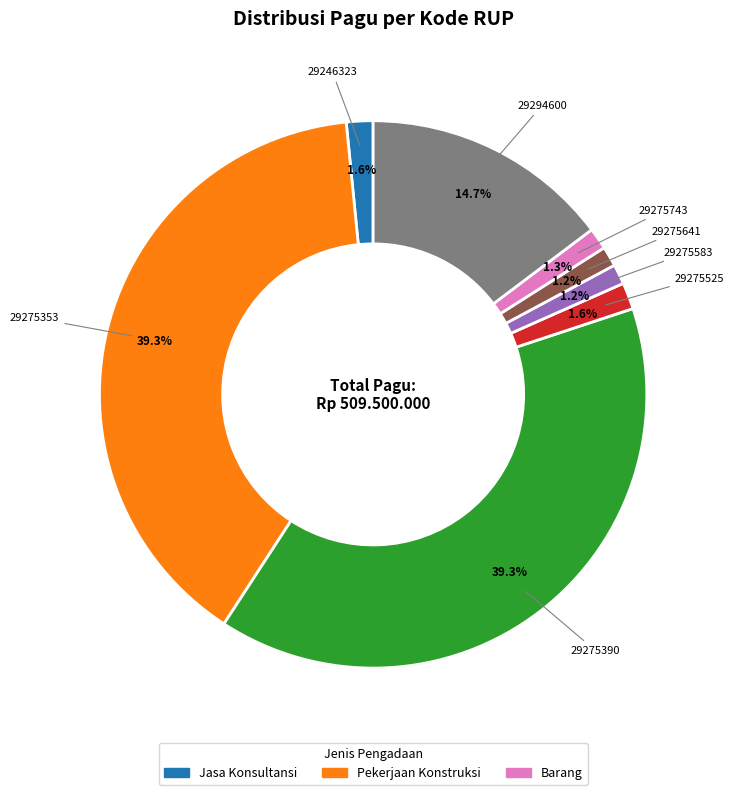

How much of the chart is everything except 29275525?

98.4%